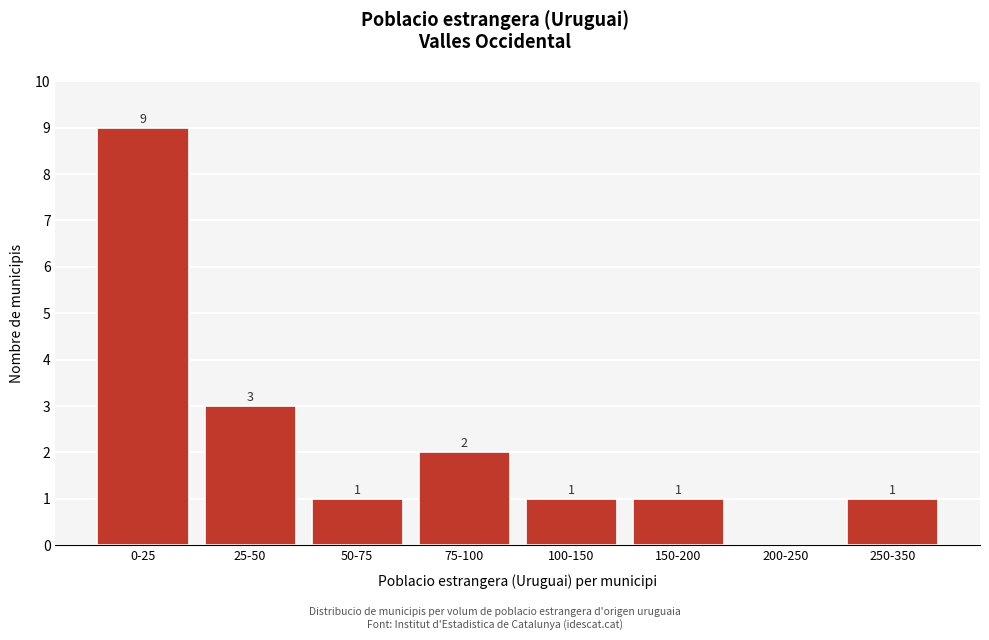

Reading left to right, what are all the values shown in this chart?

0-25=9	25-50=3	50-75=1	75-100=2	100-150=1	150-200=1	200-250=0	250-350=1